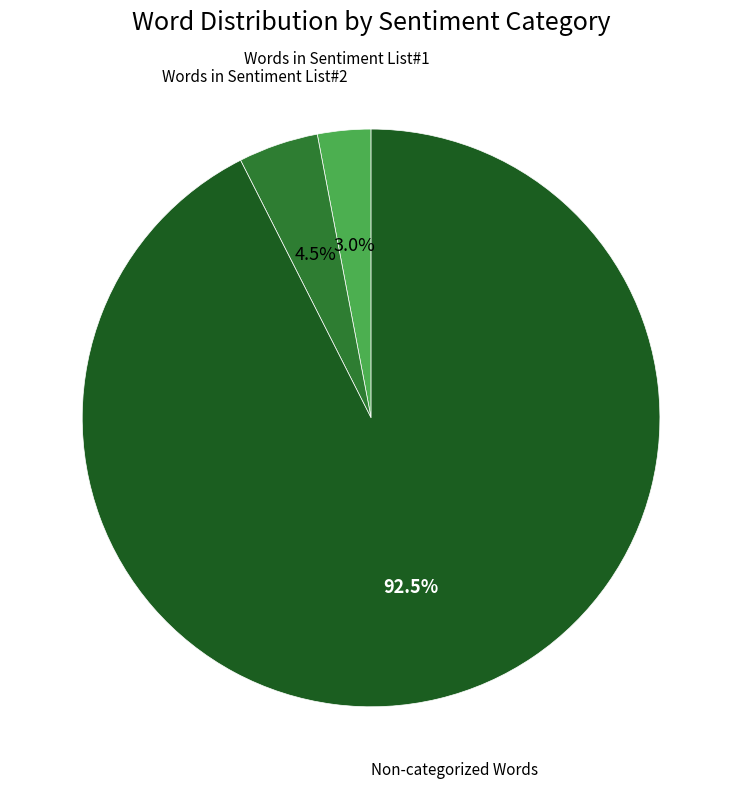

Does any single category account for the majority?

Yes